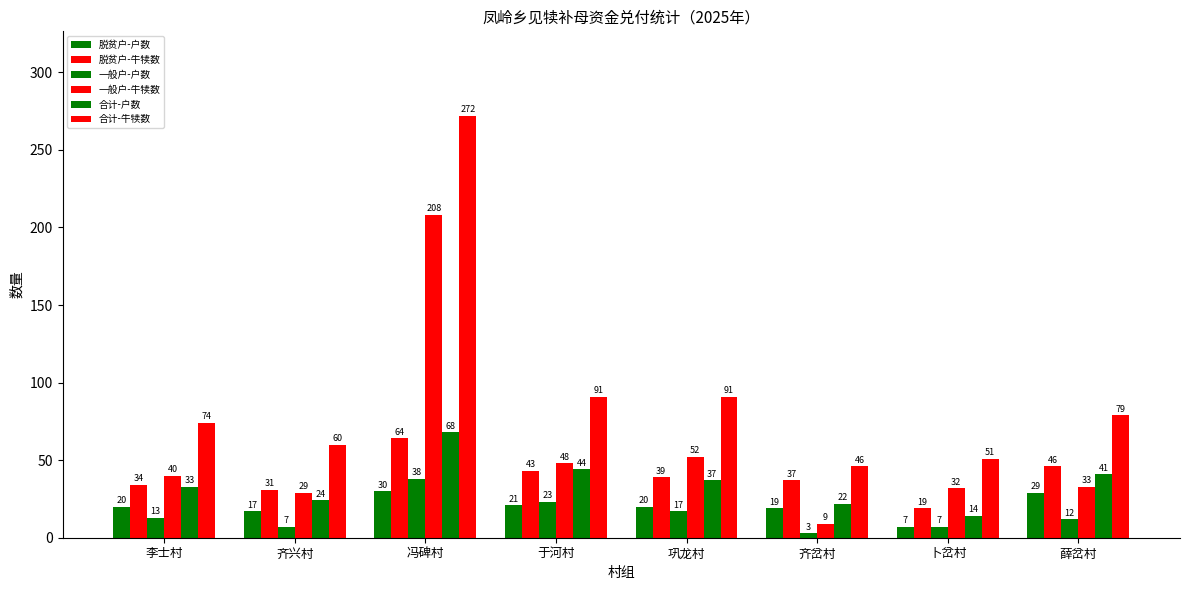

What is the spread (max minus min) of values at 卜岔村?

44